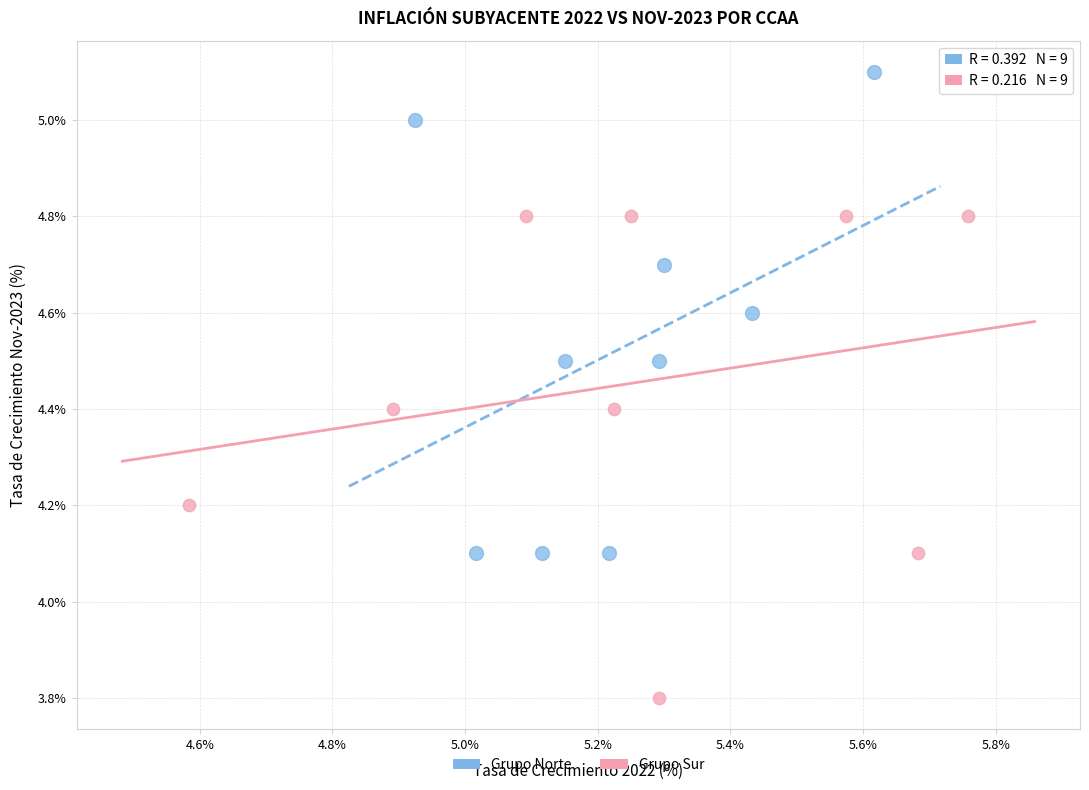

Which series reaches the maximum Y coordinate?

Grupo Norte